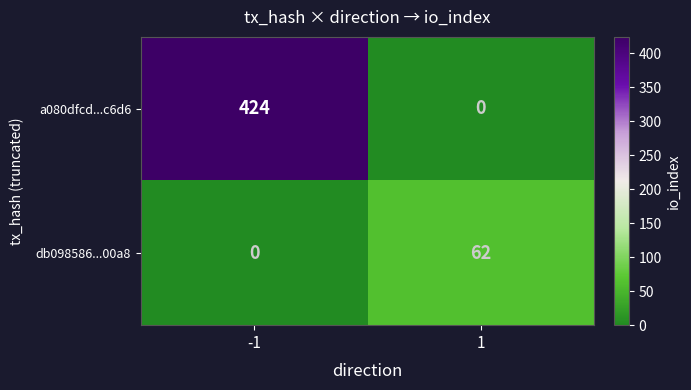

What value does the a080dfcd...c6d6 series have at -1, to the nearest 10?

420